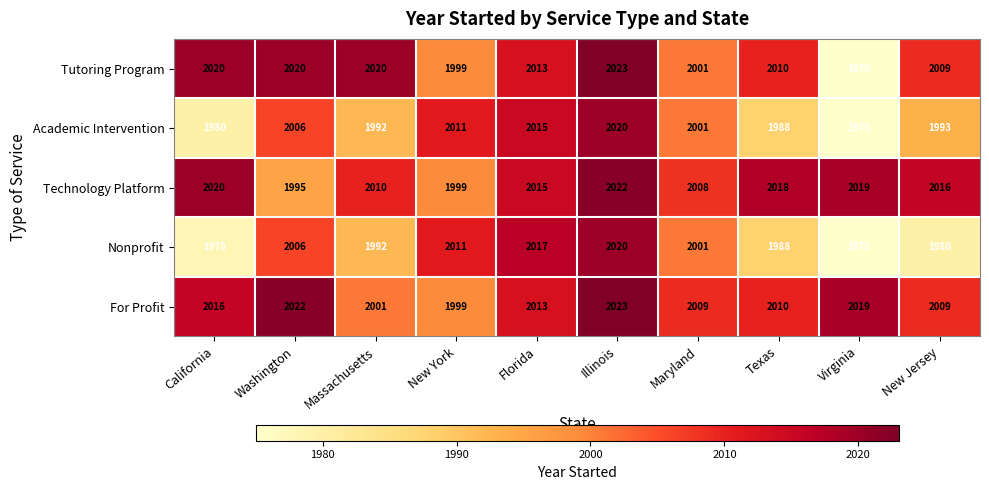

Which series has the largest total across all categories?

Technology Platform